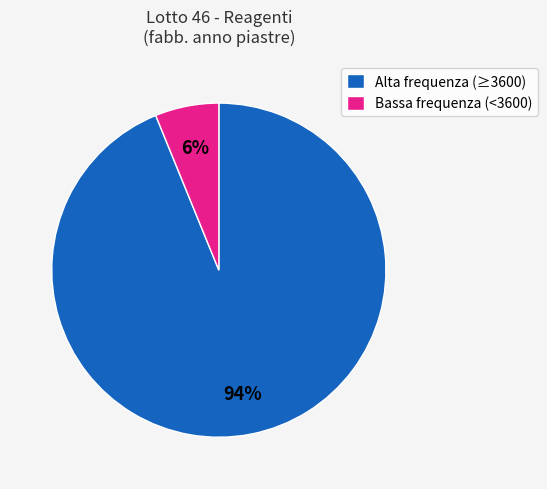

Which category has the biggest portion of the pie?

Alta frequenza (≥3600)